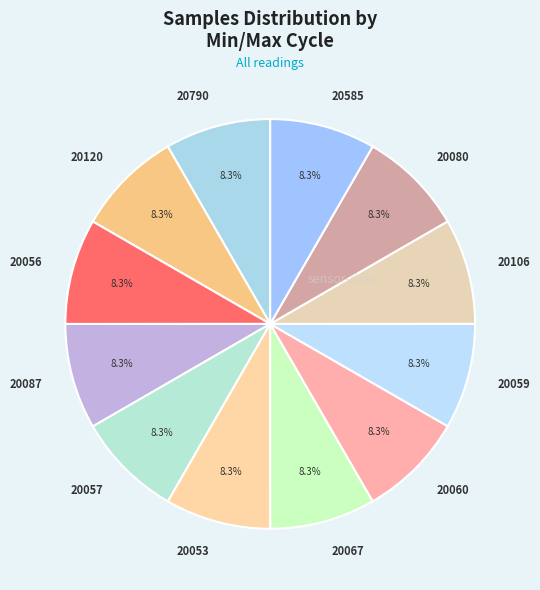

Is the sum of 20080 and 20585 greater than half?

No